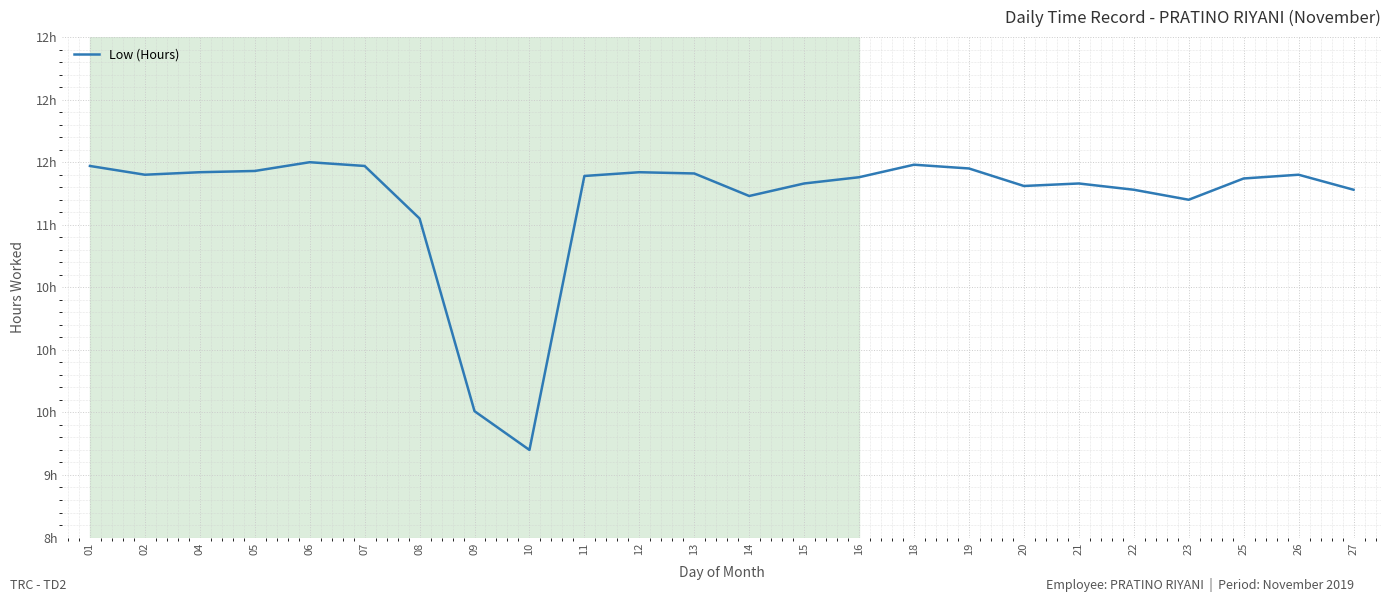

Which has a higher value, 05 or 04?

05